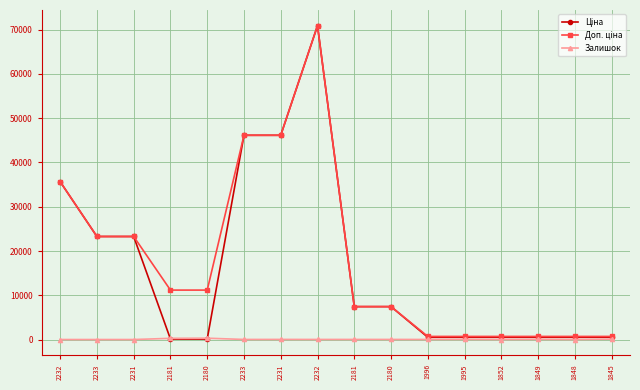

Read the Ціна value at 2232.

70906.0